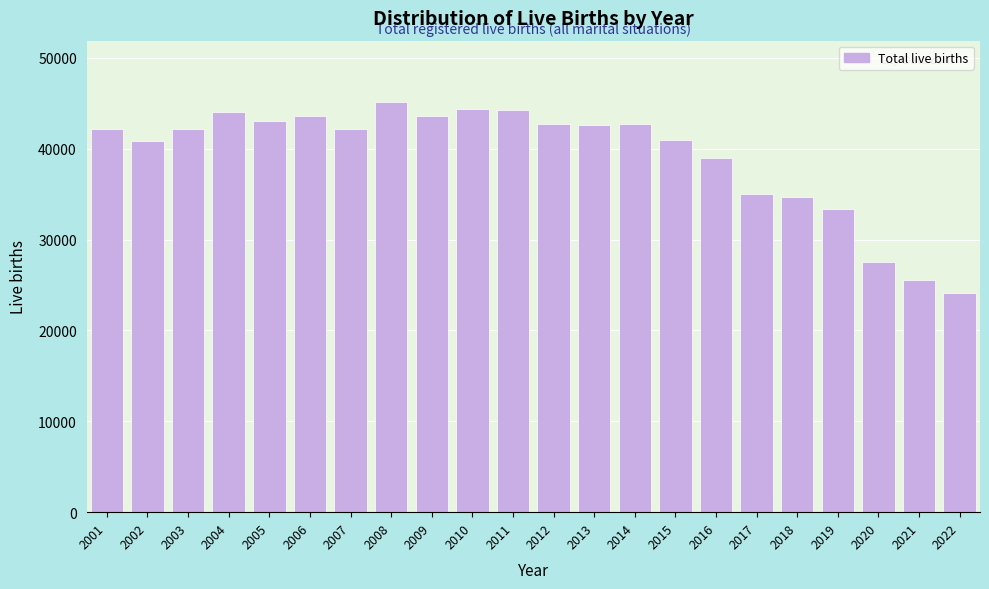

What is the difference between the maximum and minimum values?

21037